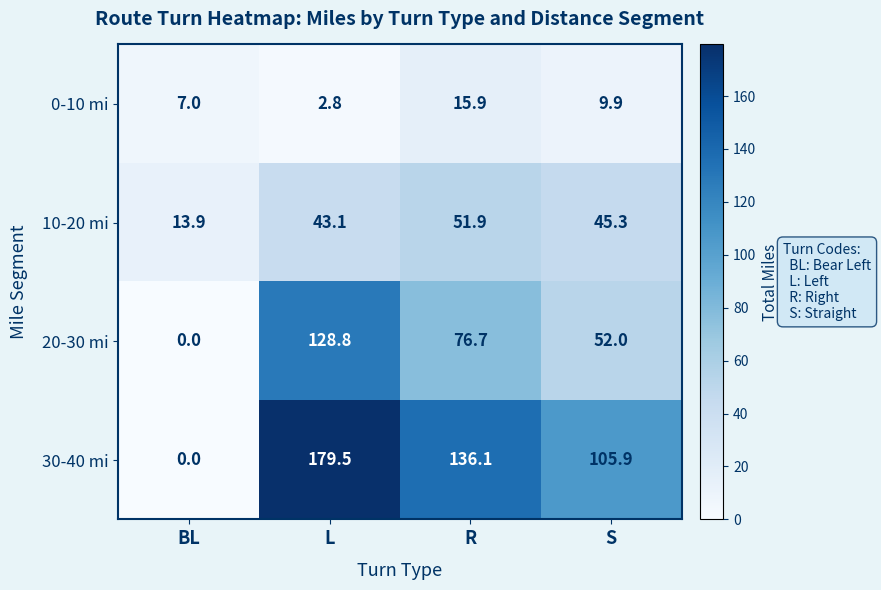

The value of 20-30 mi at S is 52.0. True or false?

True